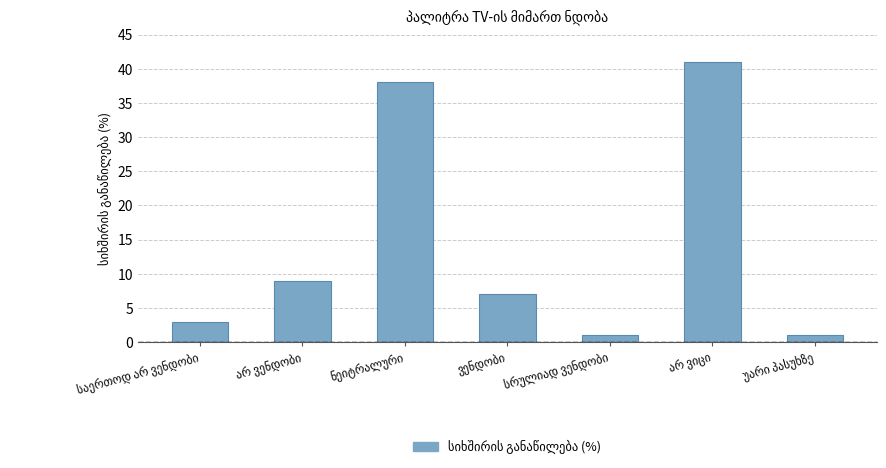

What is the value of the 4th bar from the left?

7